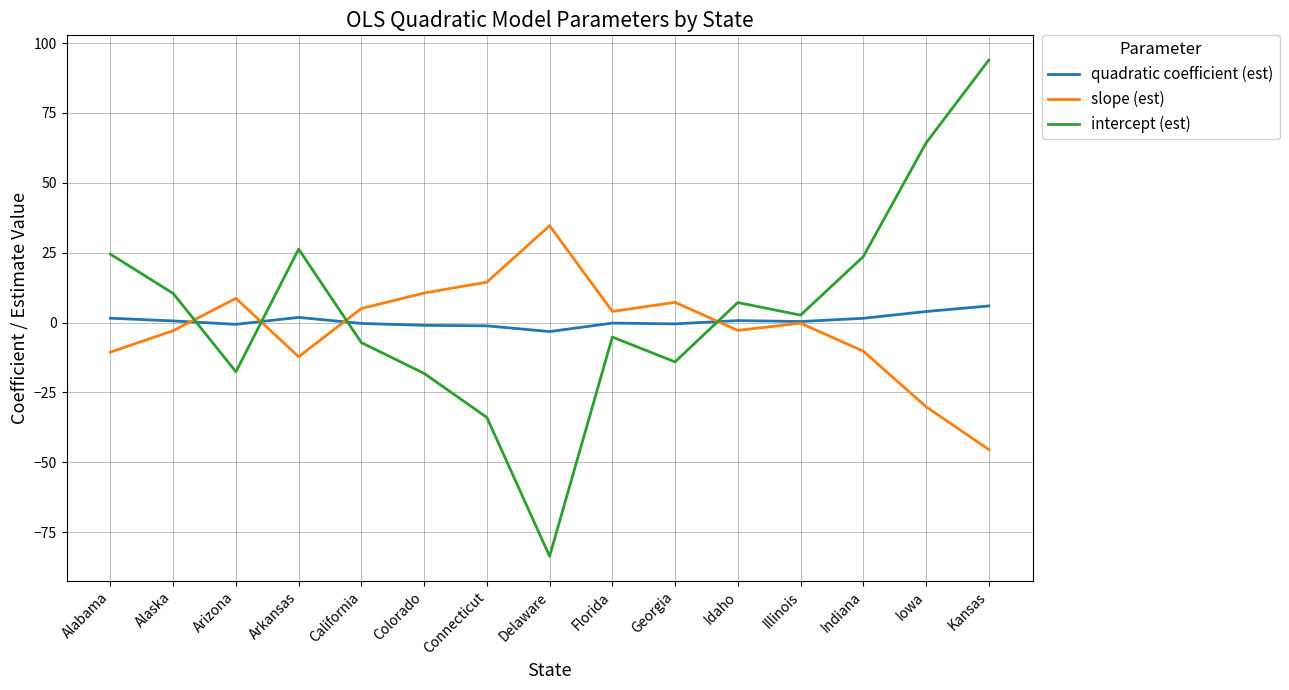

What value does the quadratic coefficient (est) series have at Connecticut?

-1.2